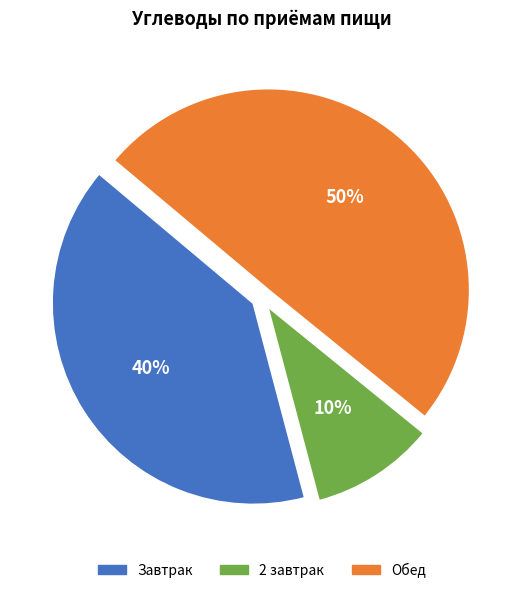

To the nearest percent, what is the average slice percentage?

33%